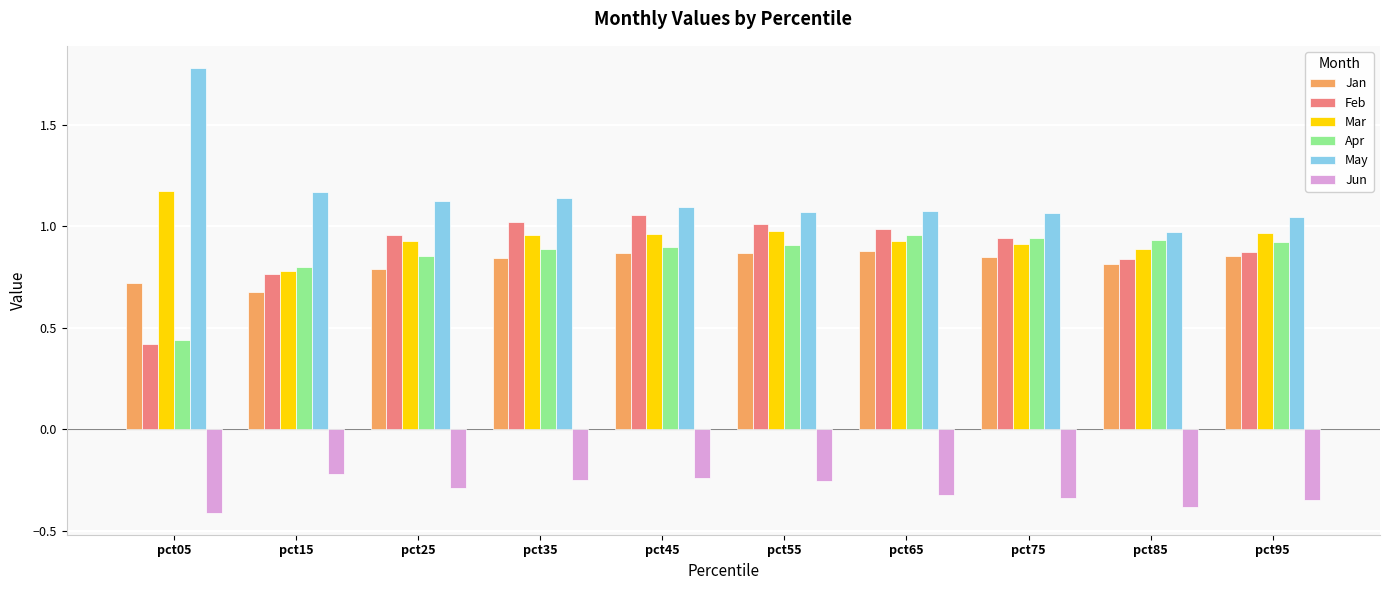

Which series has the widest spread of values?

May